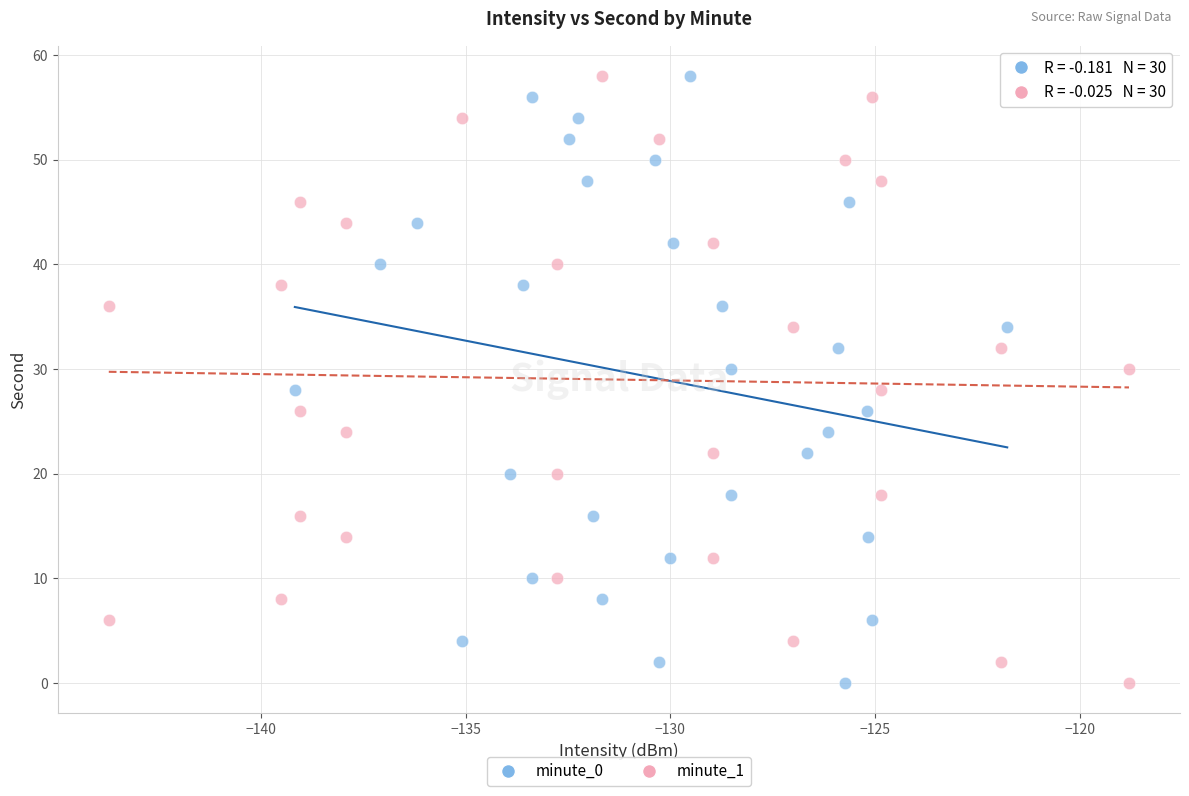

What are all the series names shown in the legend?

minute_0, minute_1